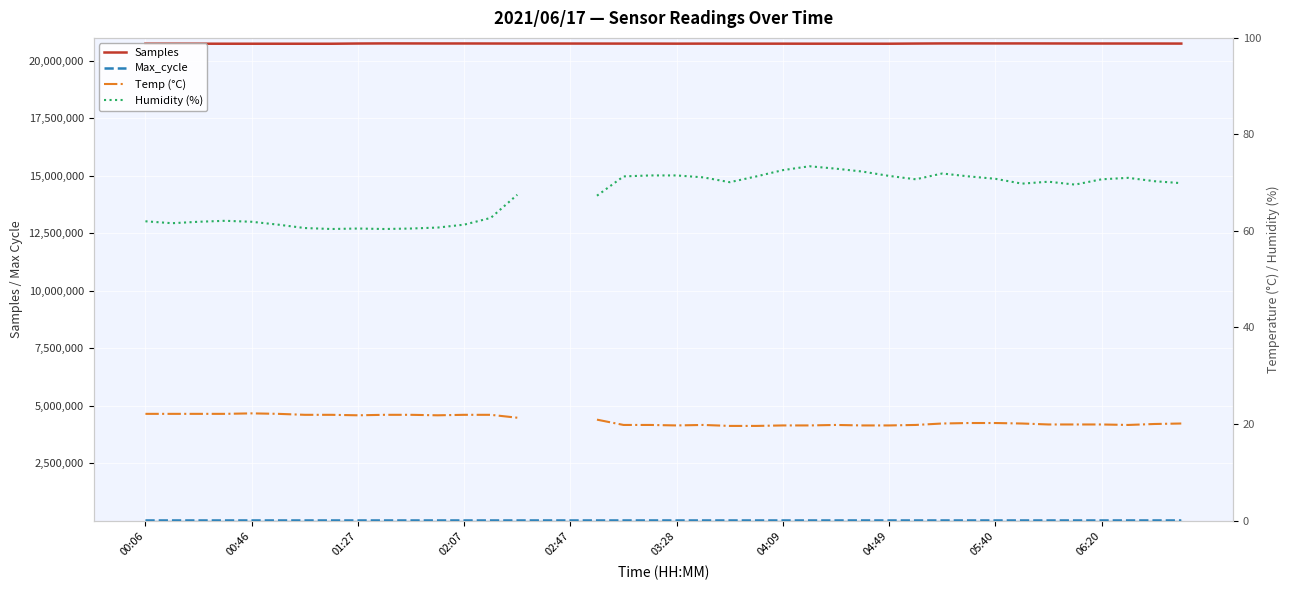

What are all the series names shown in the legend?

Samples, Max_cycle, Temp (°C), Humidity (%)